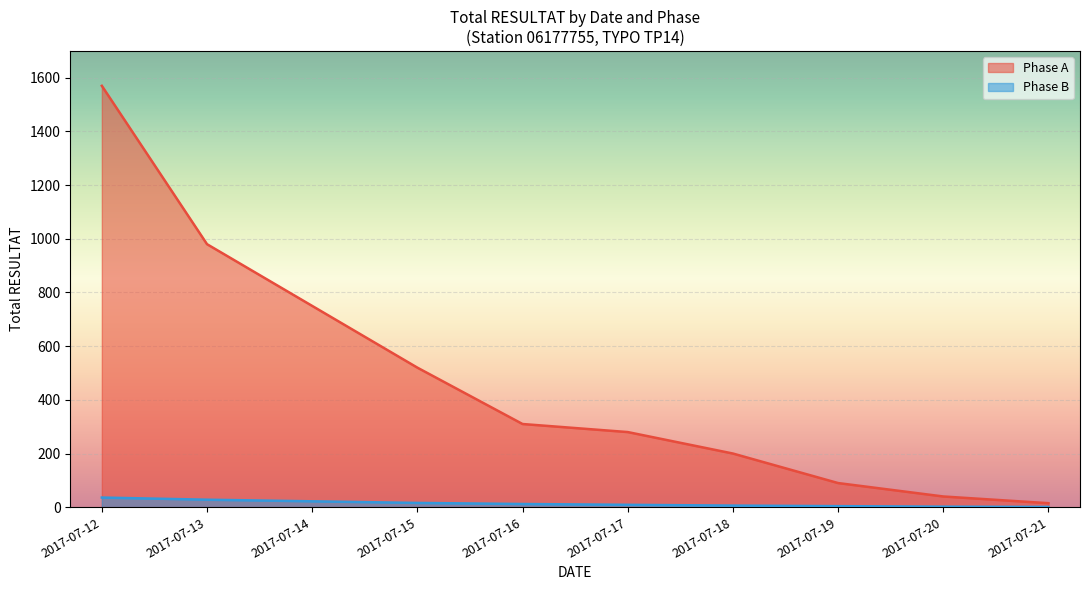

List the series in order of their overall mean, highest first.

Phase A, Phase B